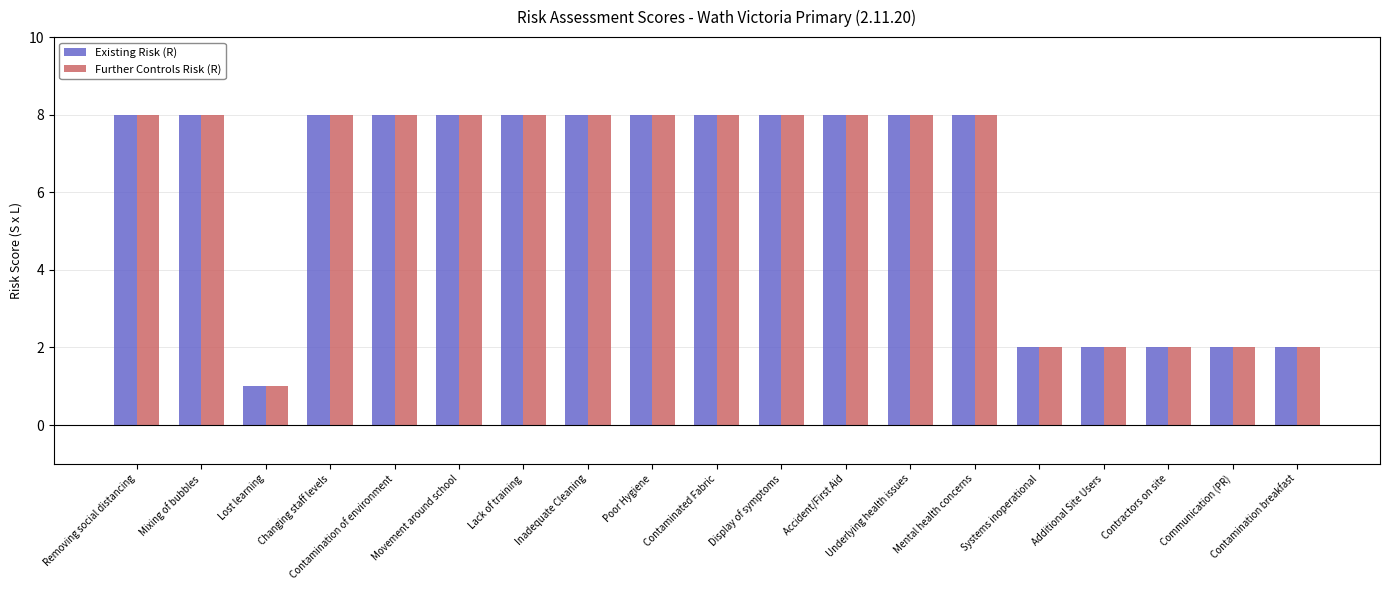

Which category has the lowest value across all series?

Lost learning